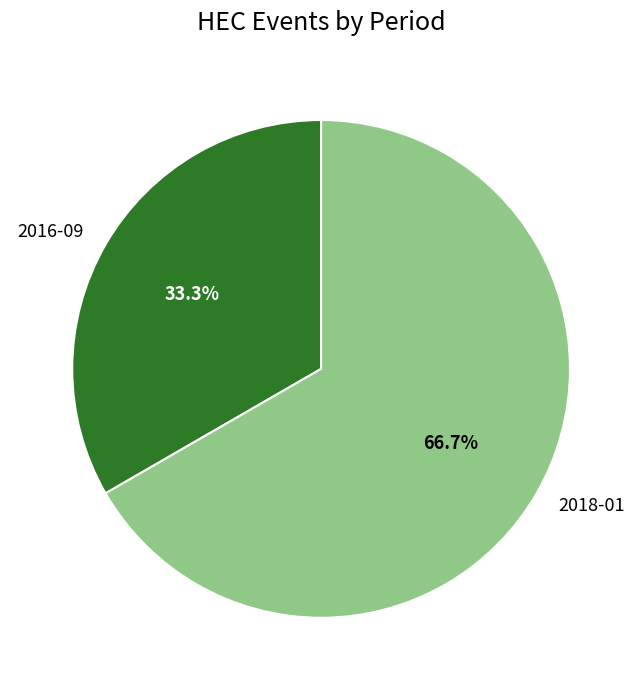

Approximately how many times larger is the value at 2016-09 compared to 2018-01?

0.5